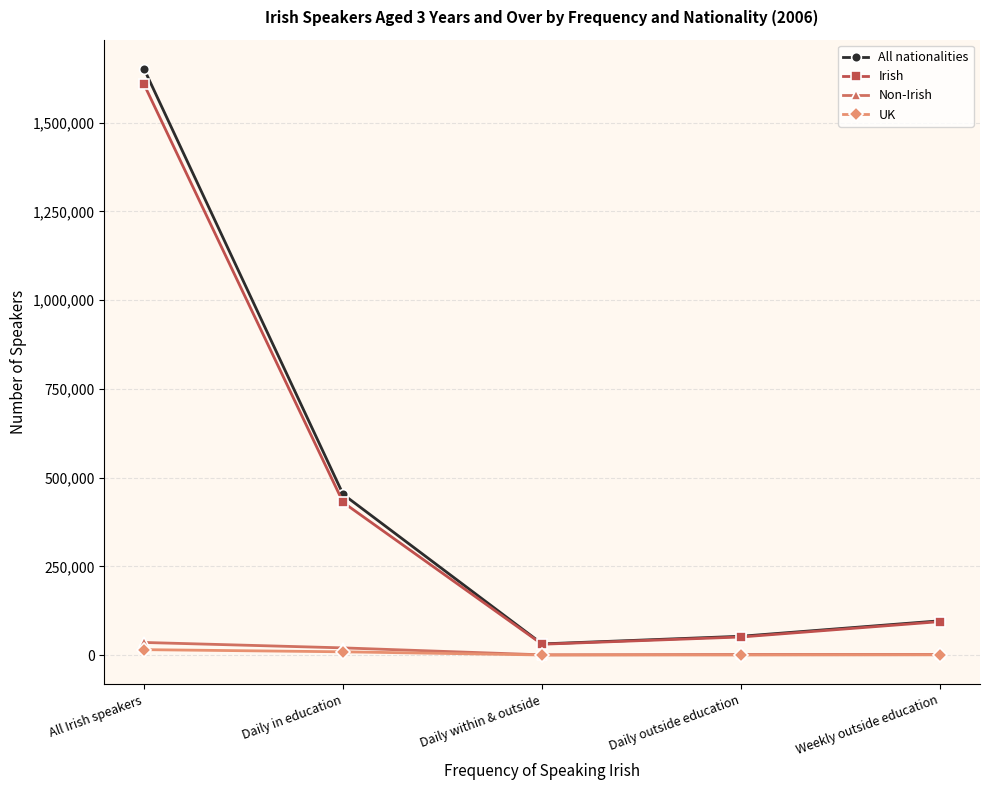

What is the greatest value displayed?

1650982